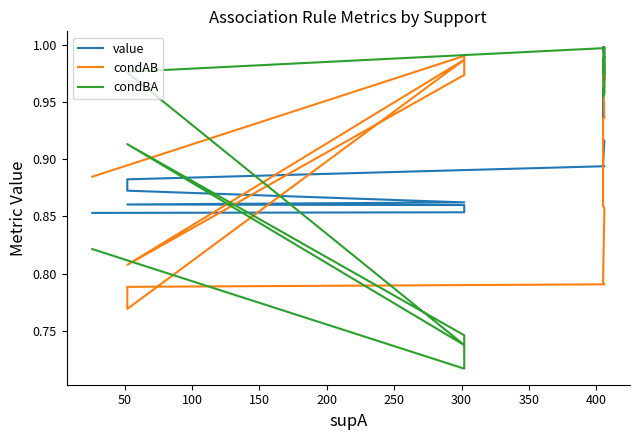

Does the chart display data point markers on the line(s)?

No